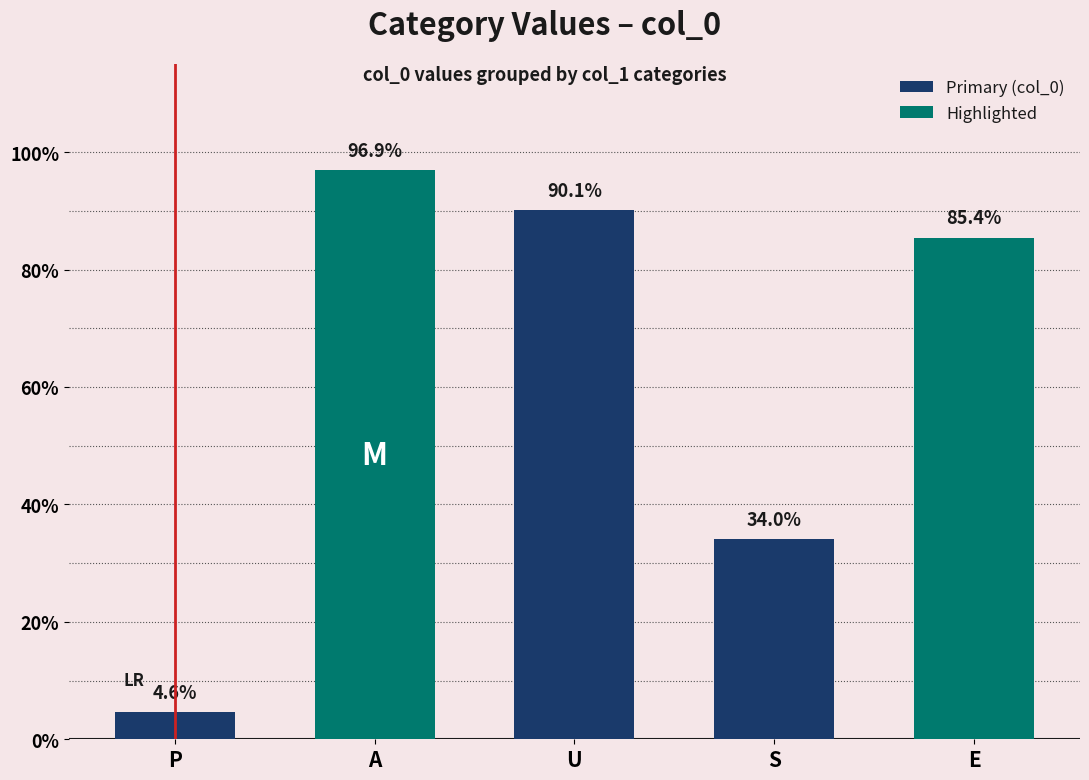

True or false: the data shows 0.9 at E.

True